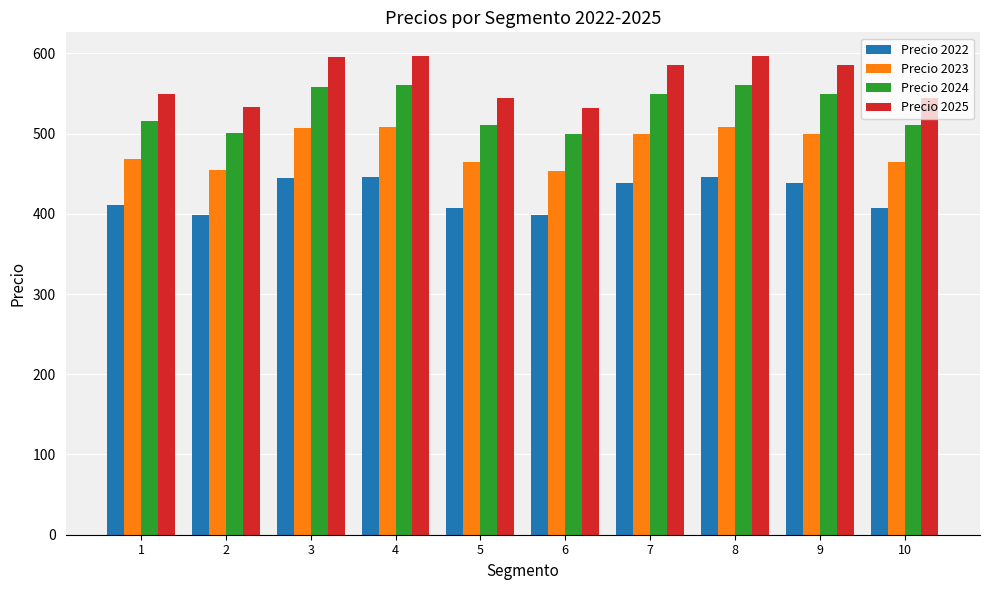

Which series has the largest total across all categories?

Precio 2025